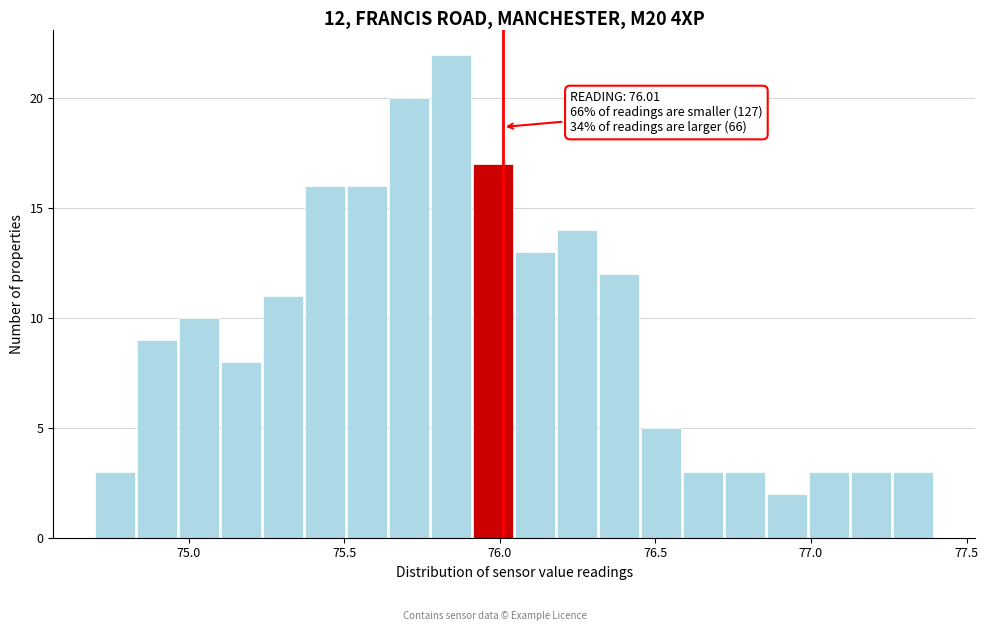

Read against the x-axis, roughly where is the centre of the tallest bar?

75.85